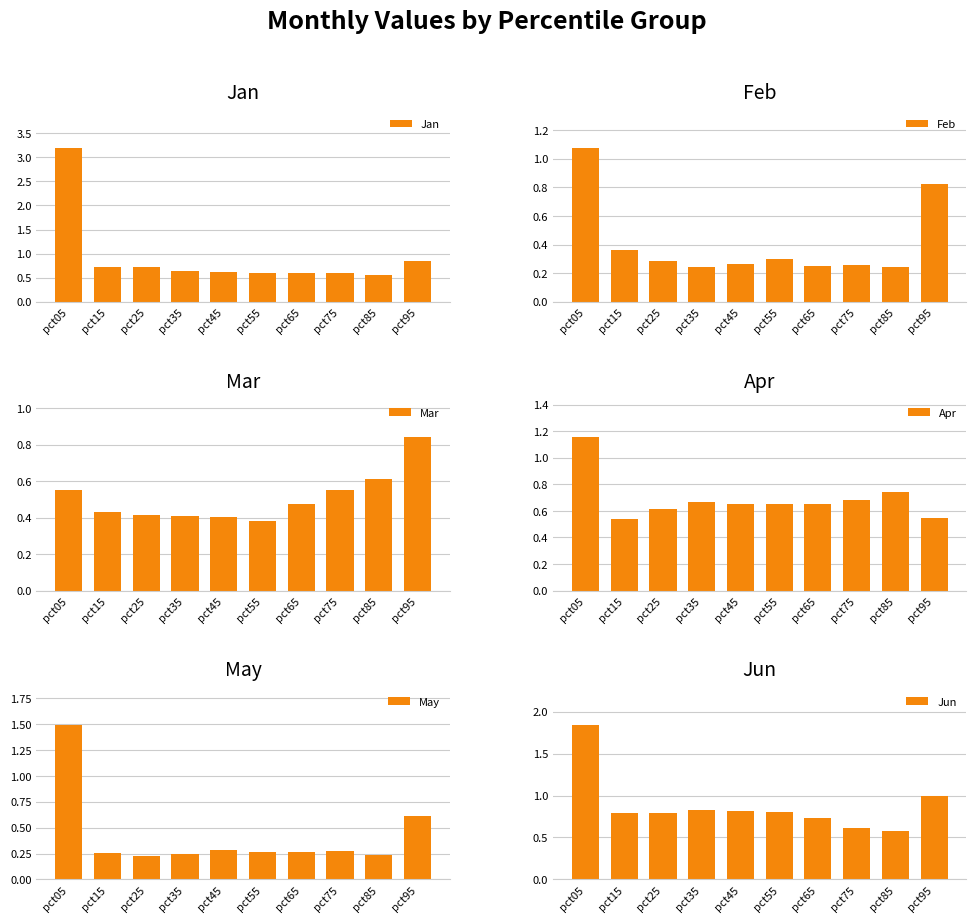

How many series are shown in this chart?

6